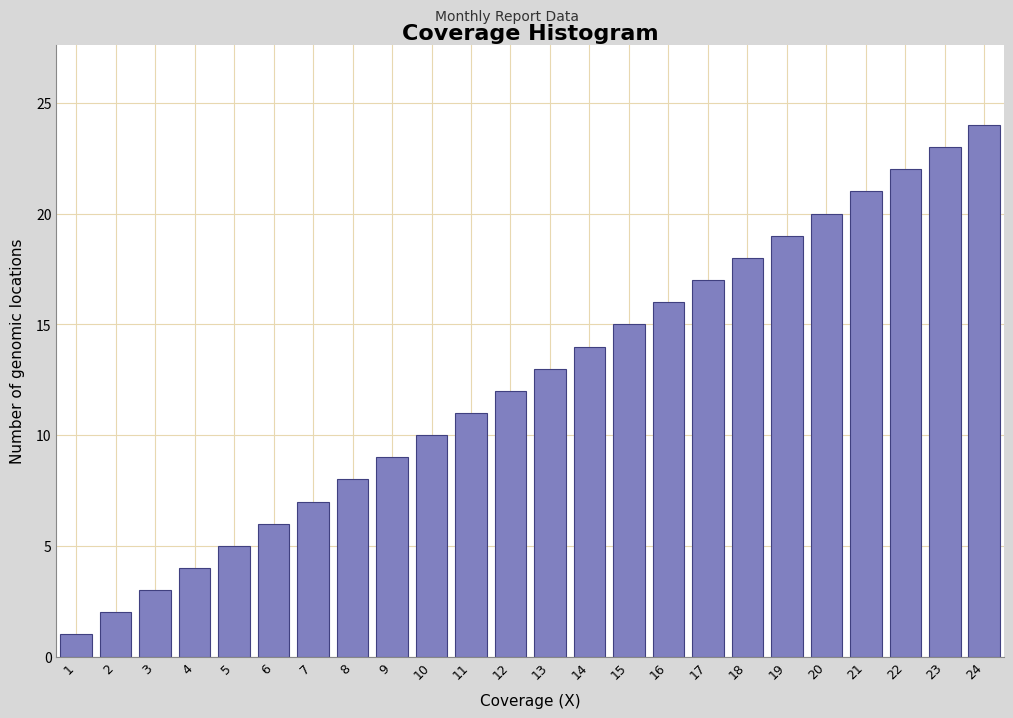

Which label corresponds to the largest value in the chart?

24